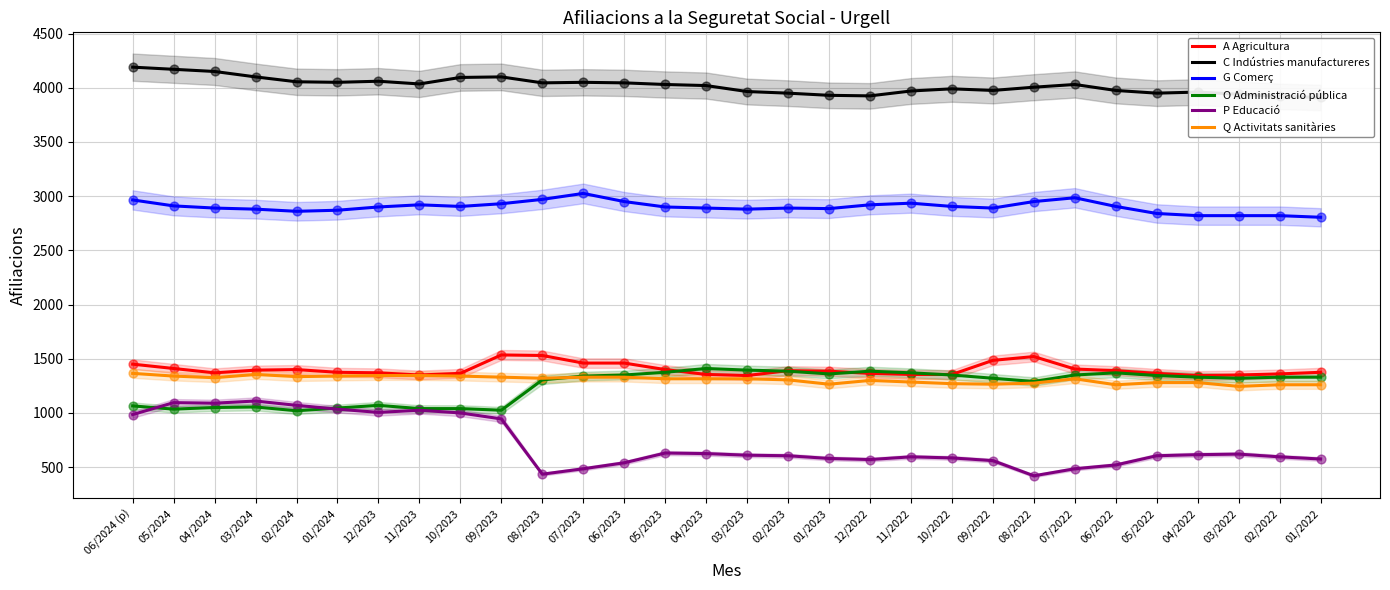

At which category is the sum across all series the highest?

06/2024 (p)